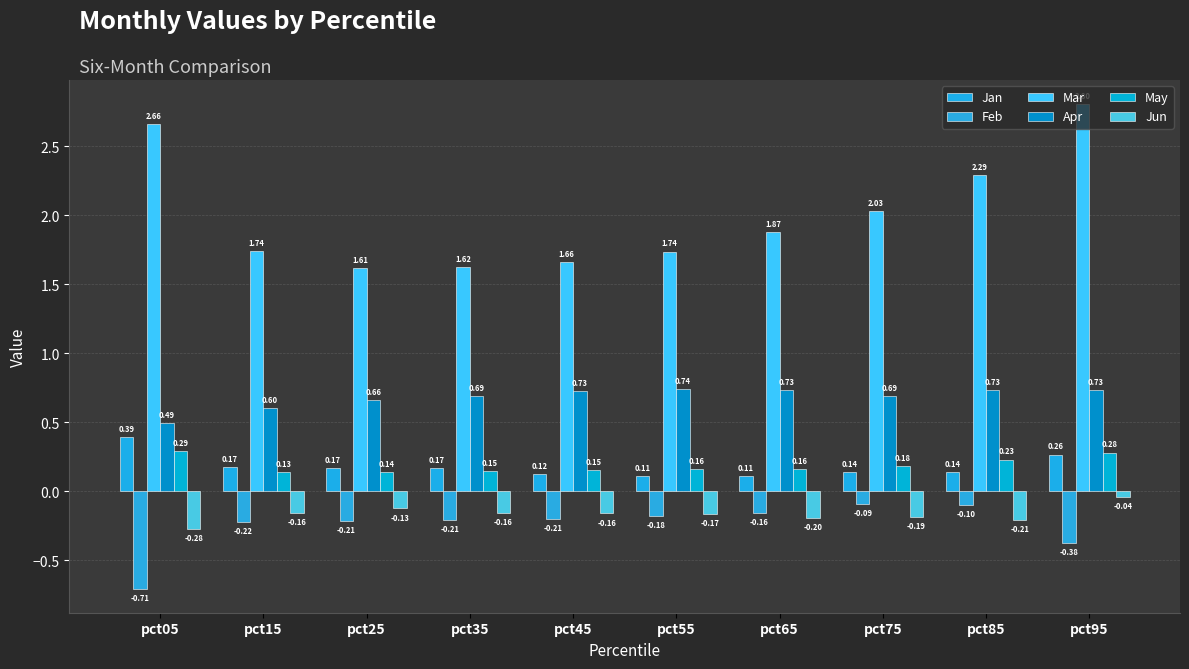

Count the number of categories in the chart.

10